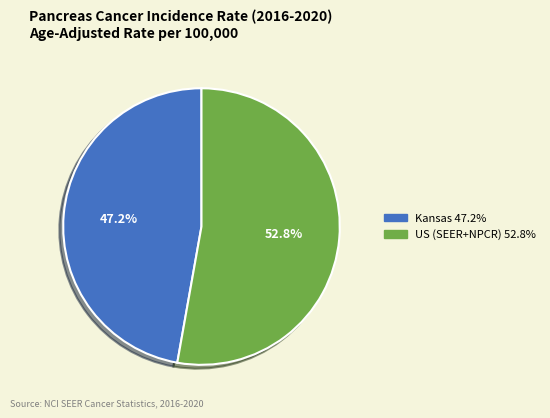

What portion of the pie excludes Kansas?

52.8%